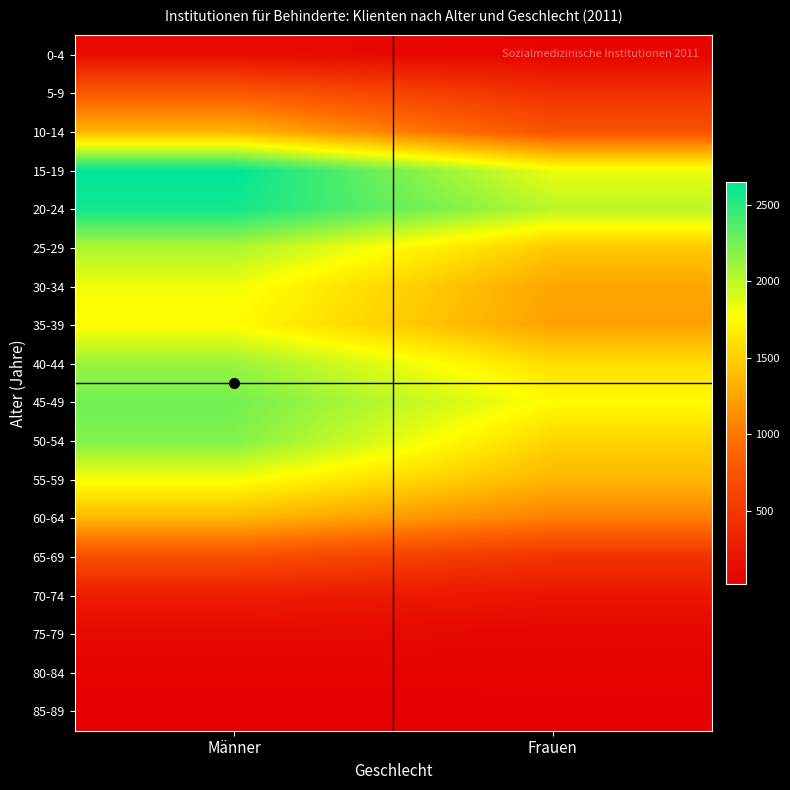

Reading right to left, transcribe all the data shown in this chart.

0-4: Frauen=70	Männer=125
5-9: Frauen=430	Männer=791
10-14: Frauen=731	Männer=1358
15-19: Frauen=1831	Männer=2652
20-24: Frauen=2015	Männer=2591
25-29: Frauen=1469	Männer=2056
30-34: Frauen=1260	Männer=1819
35-39: Frauen=1239	Männer=1754
40-44: Frauen=1584	Männer=2123
45-49: Frauen=1760	Männer=2254
50-54: Frauen=1532	Männer=2207
55-59: Frauen=1354	Männer=1802
60-64: Frauen=1036	Männer=1363
65-69: Frauen=461	Männer=702
70-74: Frauen=200	Männer=263
75-79: Frauen=83	Männer=108
80-84: Frauen=50	Männer=51
85-89: Frauen=32	Männer=17